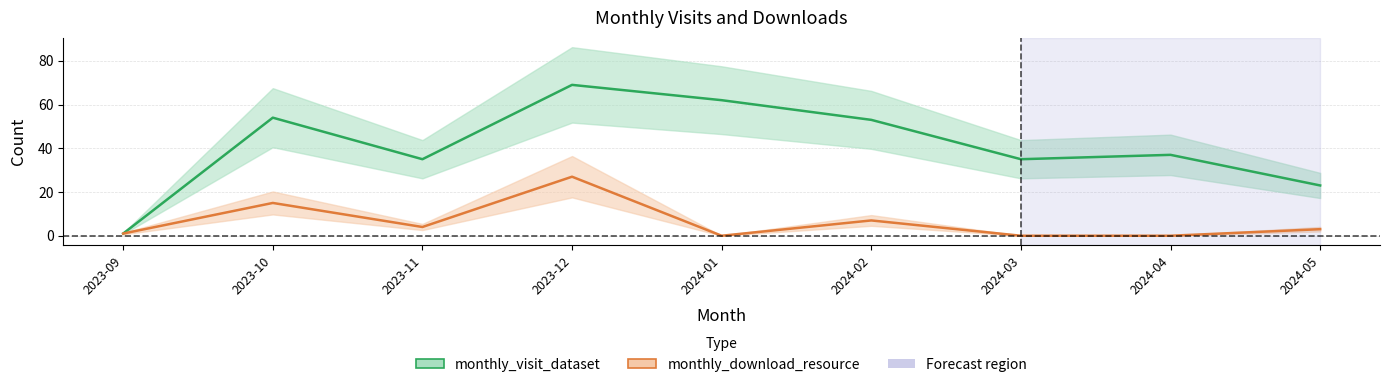

Is it true that monthly_download_resource equals 27 at 2023-12?

True